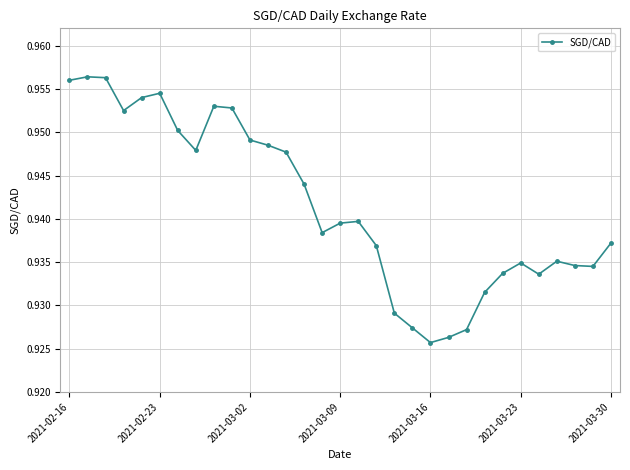

What is the sum of all values?

29.2